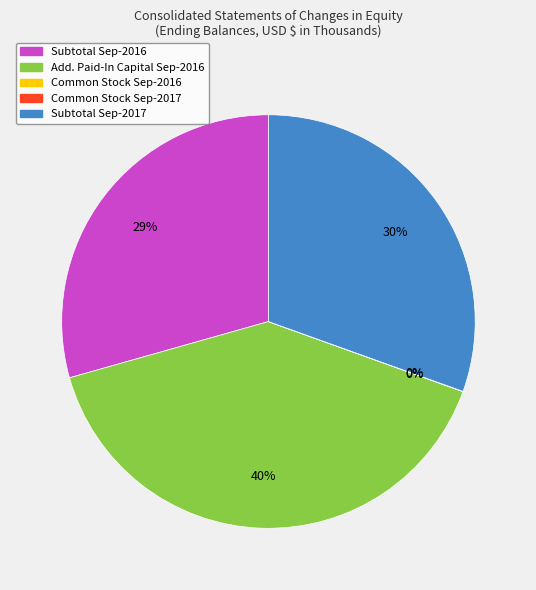

Is there a majority slice in this chart?

No